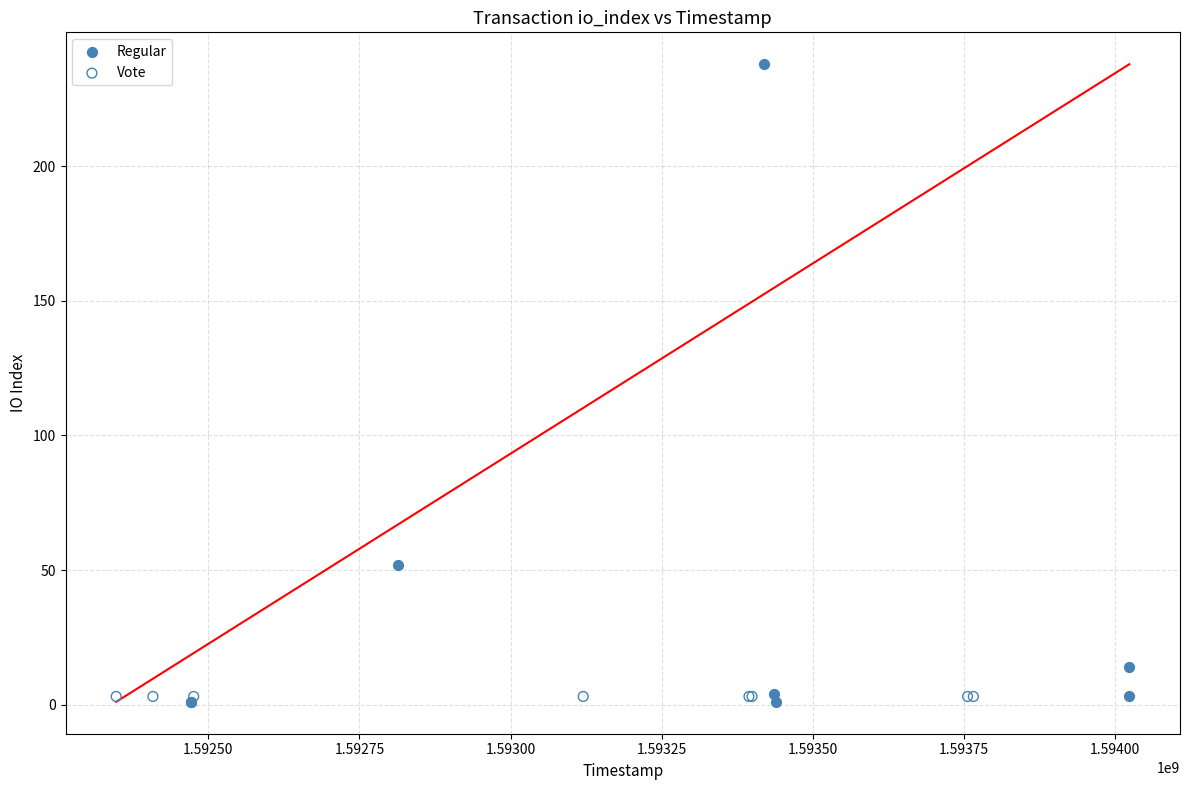

Which series reaches the maximum Y coordinate?

Regular